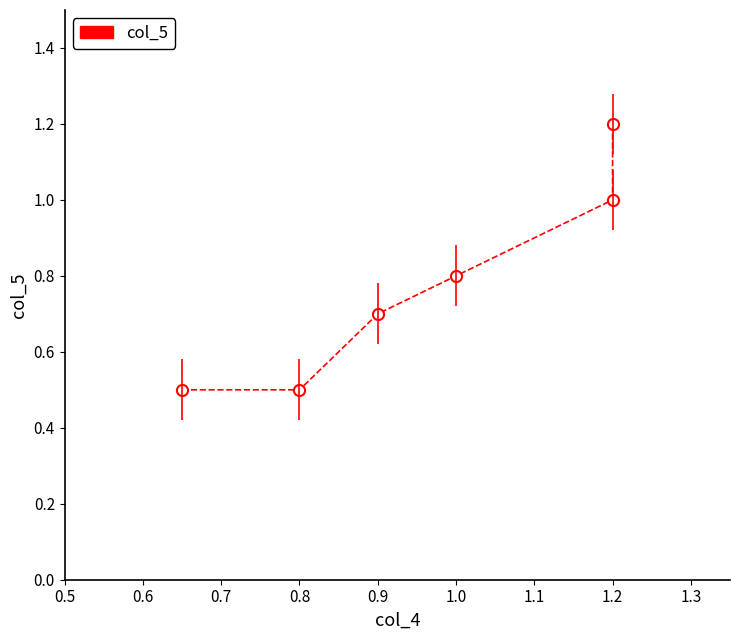

Does the chart have visible grid lines?

No